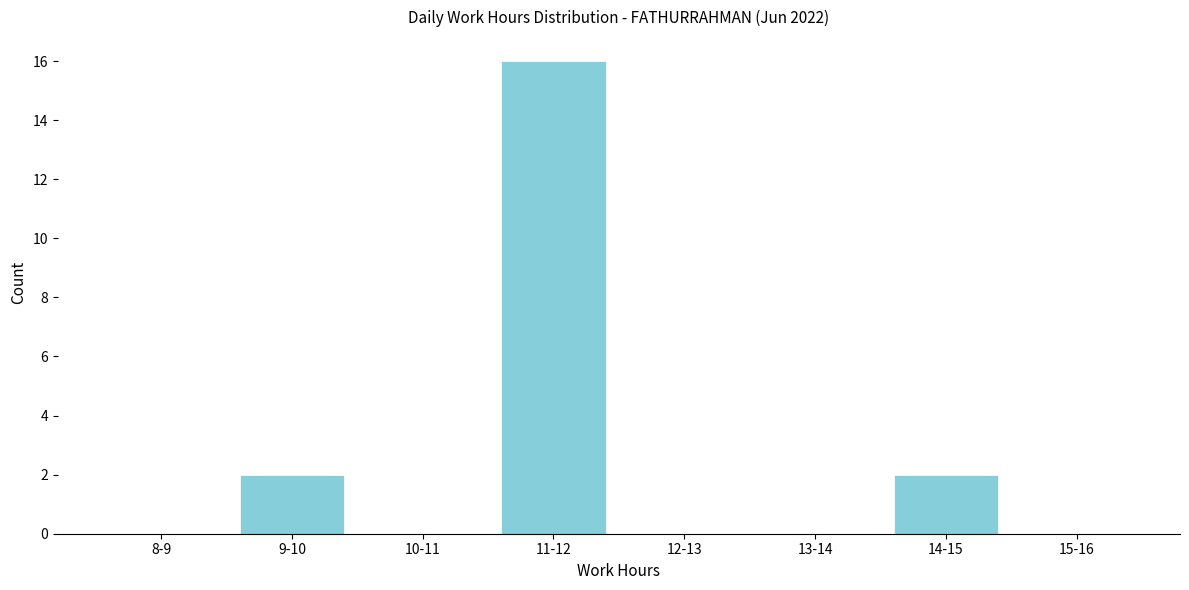

Reading left to right, list all the values displayed in this chart.

8-9=0	9-10=2	10-11=0	11-12=16	12-13=0	13-14=0	14-15=2	15-16=0